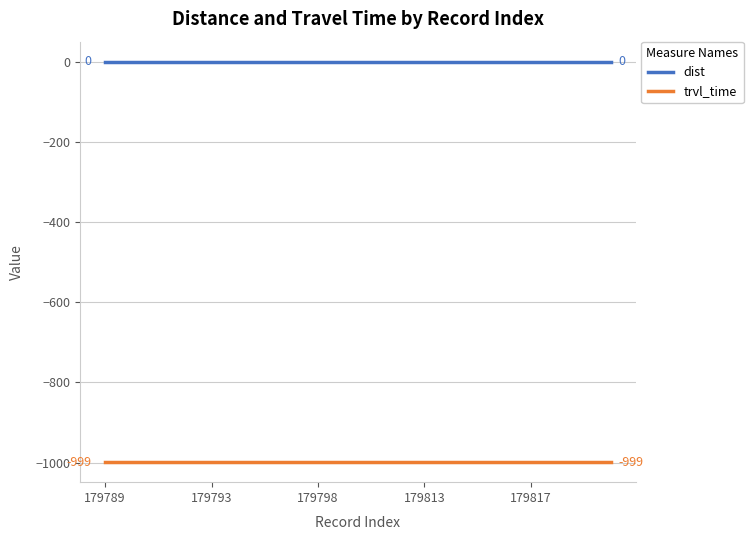

What is the sum of all trvl_time values?

-19980